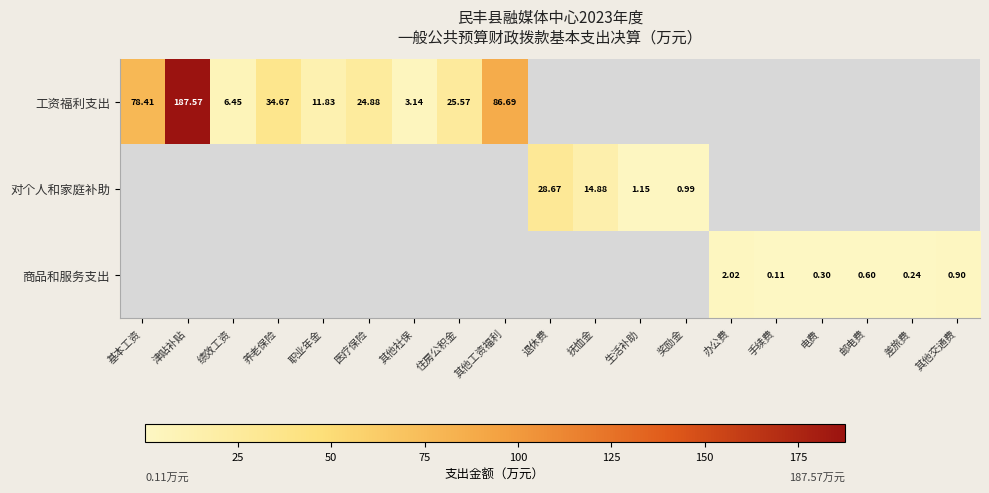

Is the value of 工资福利支出 at 职业年金 greater than the value of 商品和服务支出 at 手续费?

Yes